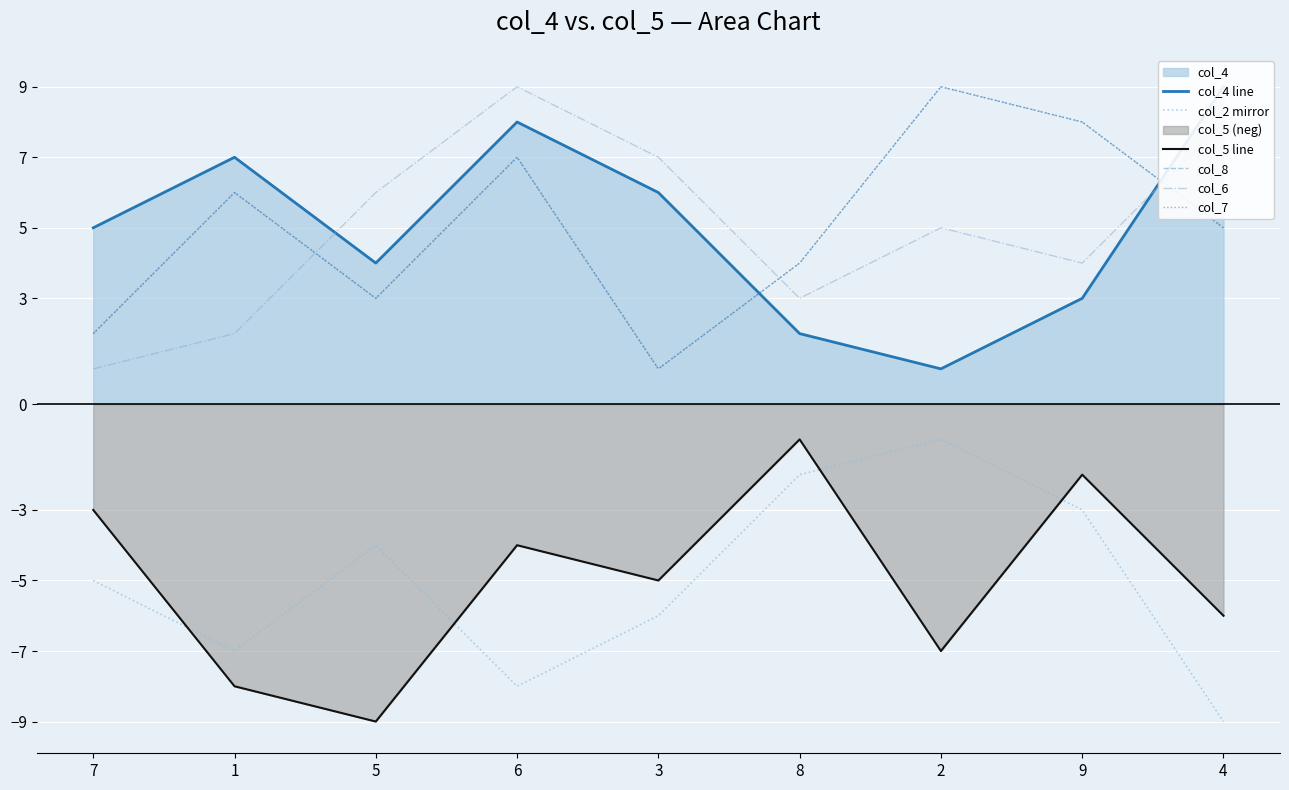

Reading right to left, list all the values displayed in this chart.

col_4 line: 9	3	1	2	6	8	4	7	5
col_2 mirror: -9	-3	-1	-2	-6	-8	-4	-7	-5
col_5 line: -6	-2	-7	-1	-5	-4	-9	-8	-3
col_8: 5	8	9	4	1	7	3	6	2
col_6: 8	4	5	3	7	9	6	2	1
col_7: 5	8	9	4	1	7	3	6	2